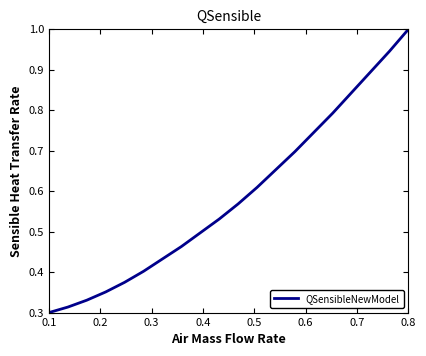

How many lines are shown in the chart?

1